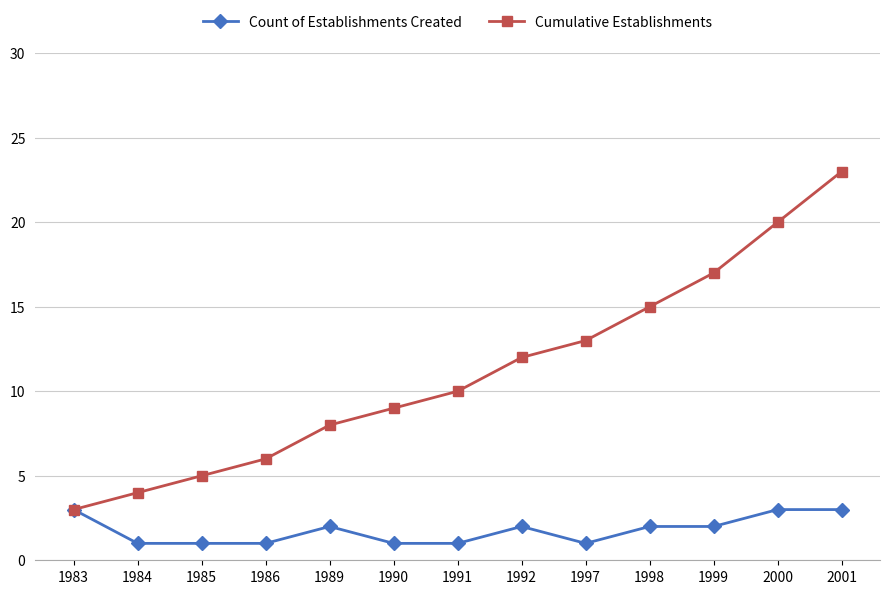

True or false: Cumulative Establishments has more than 0 interior local peaks.

False